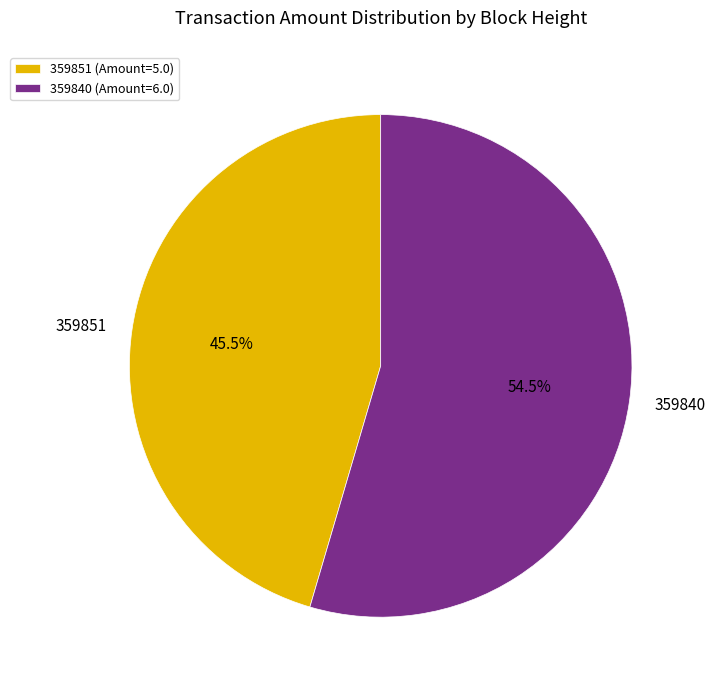

Between 359840 and 359851, which is larger?

359840